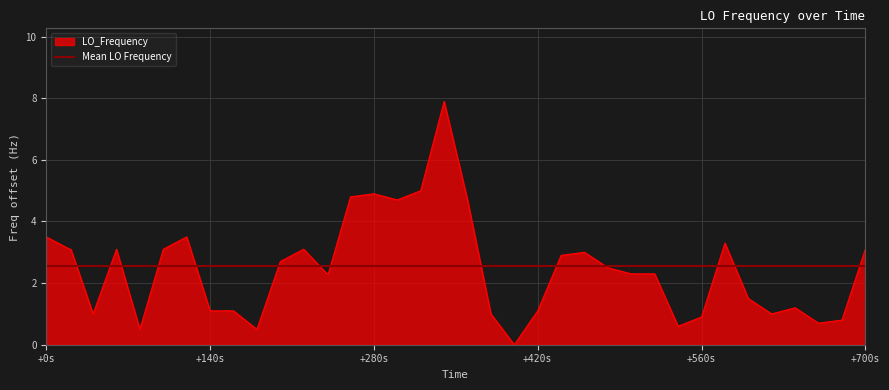

True or false: the data shows 1.4 at 9.

False